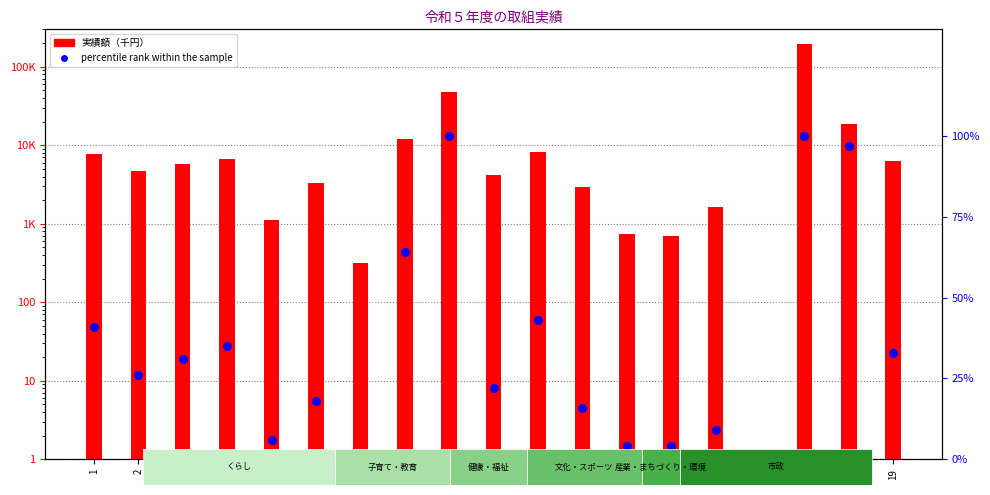

What are all the series names shown in the legend?

実績額（千円）, percentile rank within the sample